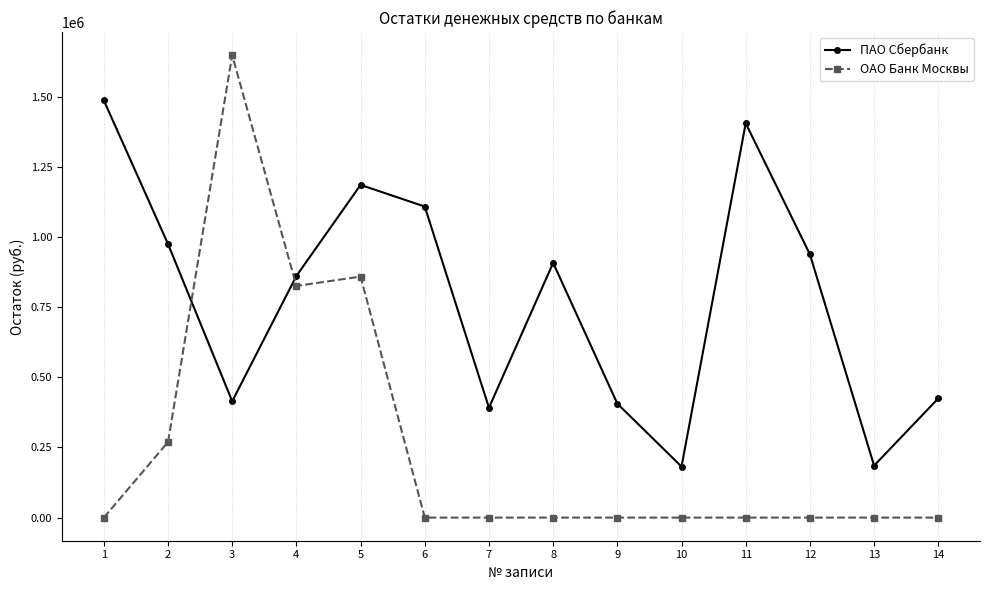

How many values in the ОАО Банк Москвы series exceed 0?

4